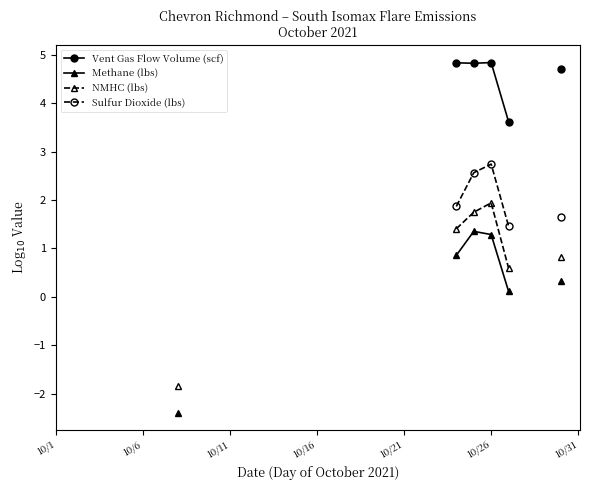

True or false: NMHC (lbs) and Methane (lbs) intersect in this chart.

False